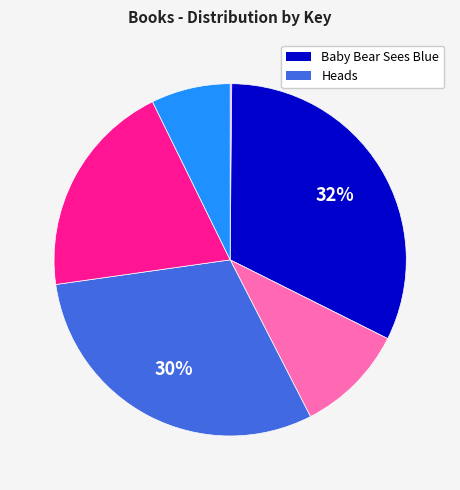

Does any single category account for the majority?

No